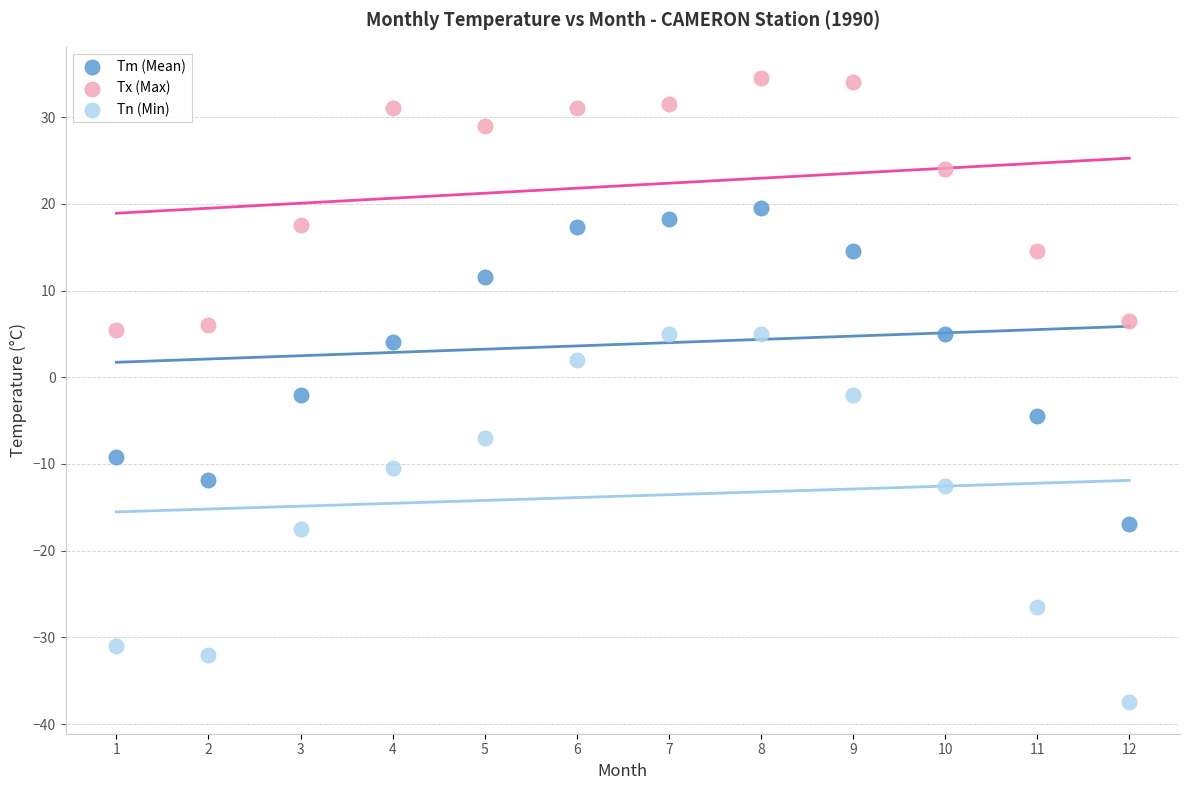

In the Tm (Mean) series, what Y value is closest to 1?

-2.0